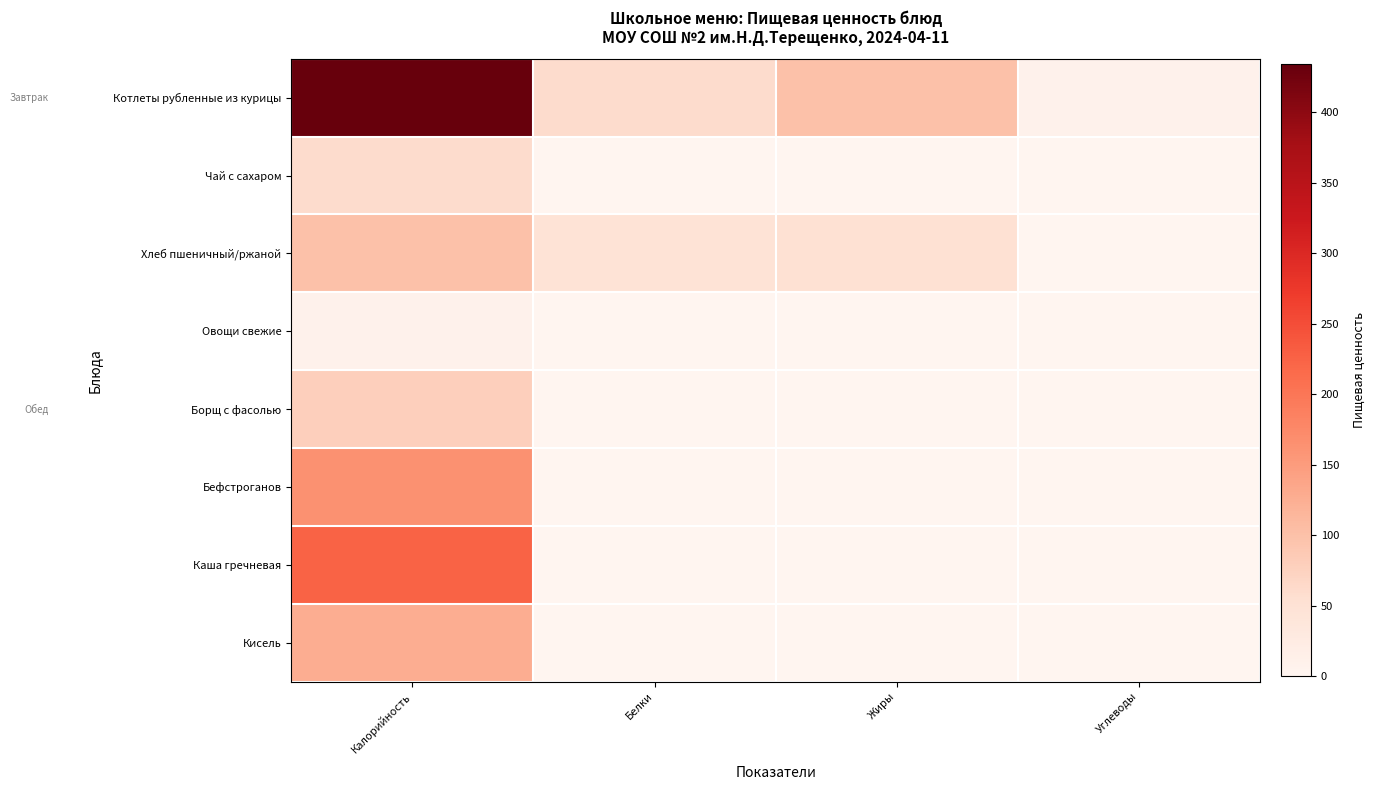

At which category does the chart reach its peak across all series?

Калорийность